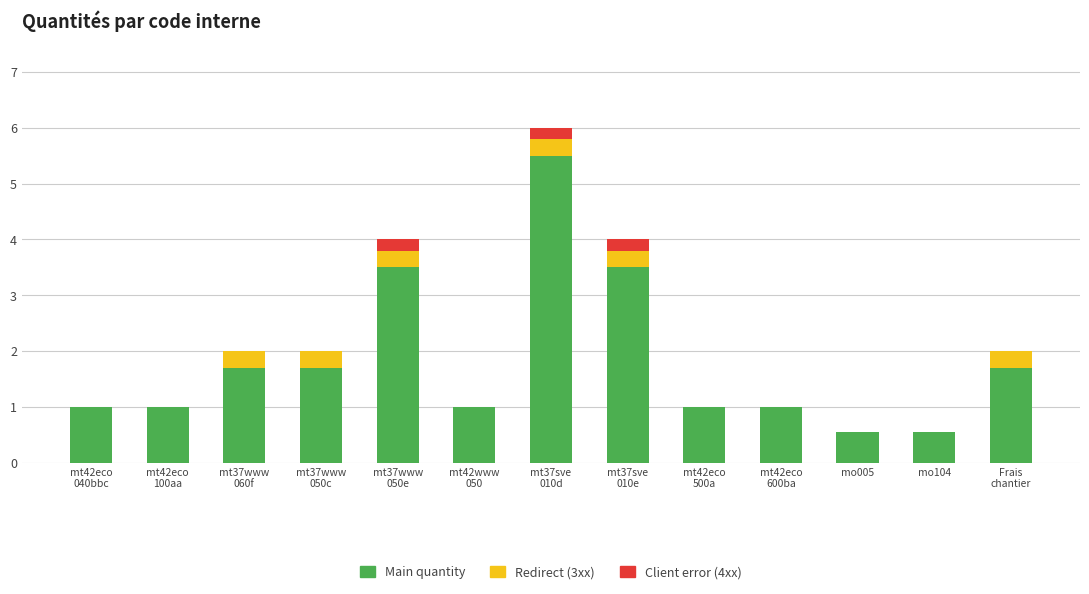

What is the maximum value for Main quantity?

5.5